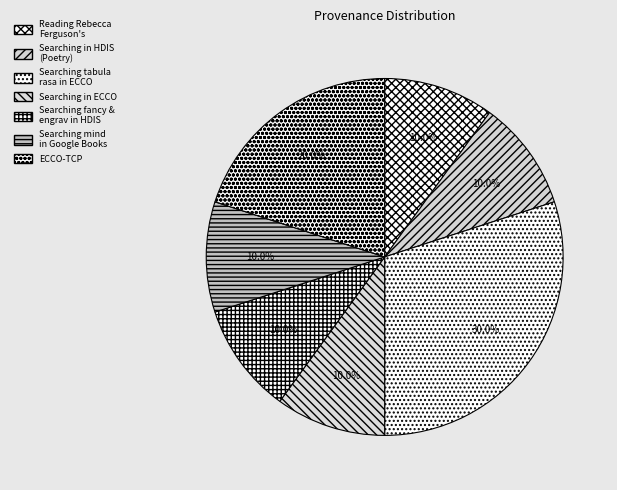

Which slice is the smallest?

Reading Rebecca Ferguson's